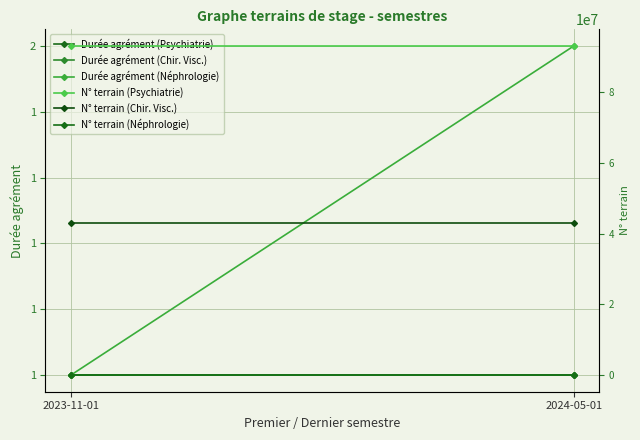

List the series in order of their peak value, lowest first.

Durée agrément (Psychiatrie), Durée agrément (Chir. Visc.), N° terrain (Néphrologie), Durée agrément (Néphrologie), N° terrain (Chir. Visc.), N° terrain (Psychiatrie)